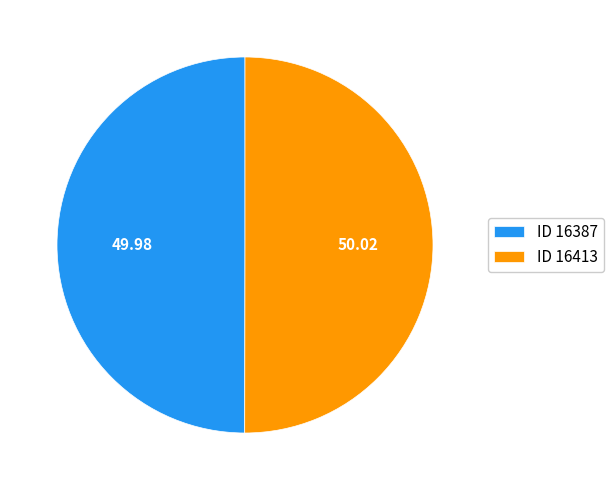

Approximately how many times larger is the value at ID 16413 compared to ID 16387?

1.0